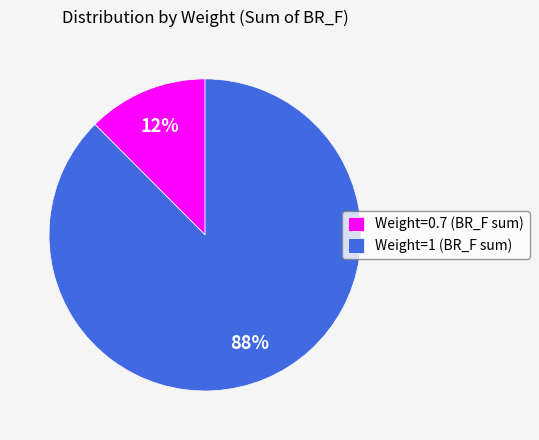

To the nearest percent, what percentage of the pie is Weight=1?

88%